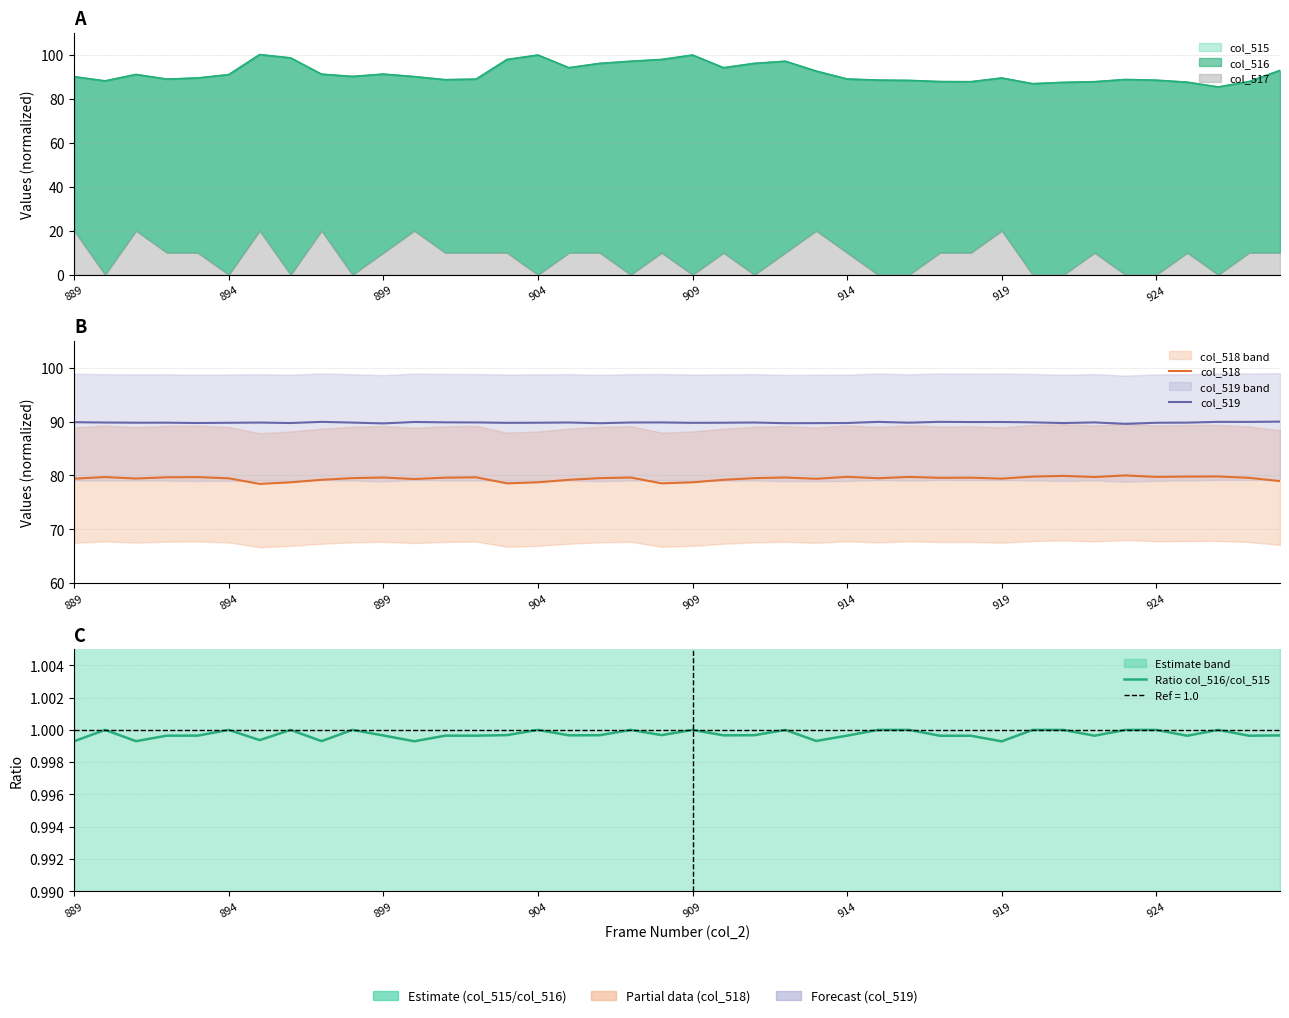

What is the approximate value of Ratio col_516/col_515 at 12?

1.0